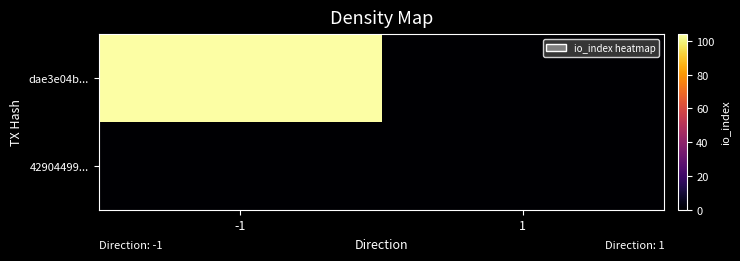

Rank the series by their average value, from lowest to highest.

42904499..., dae3e04b...